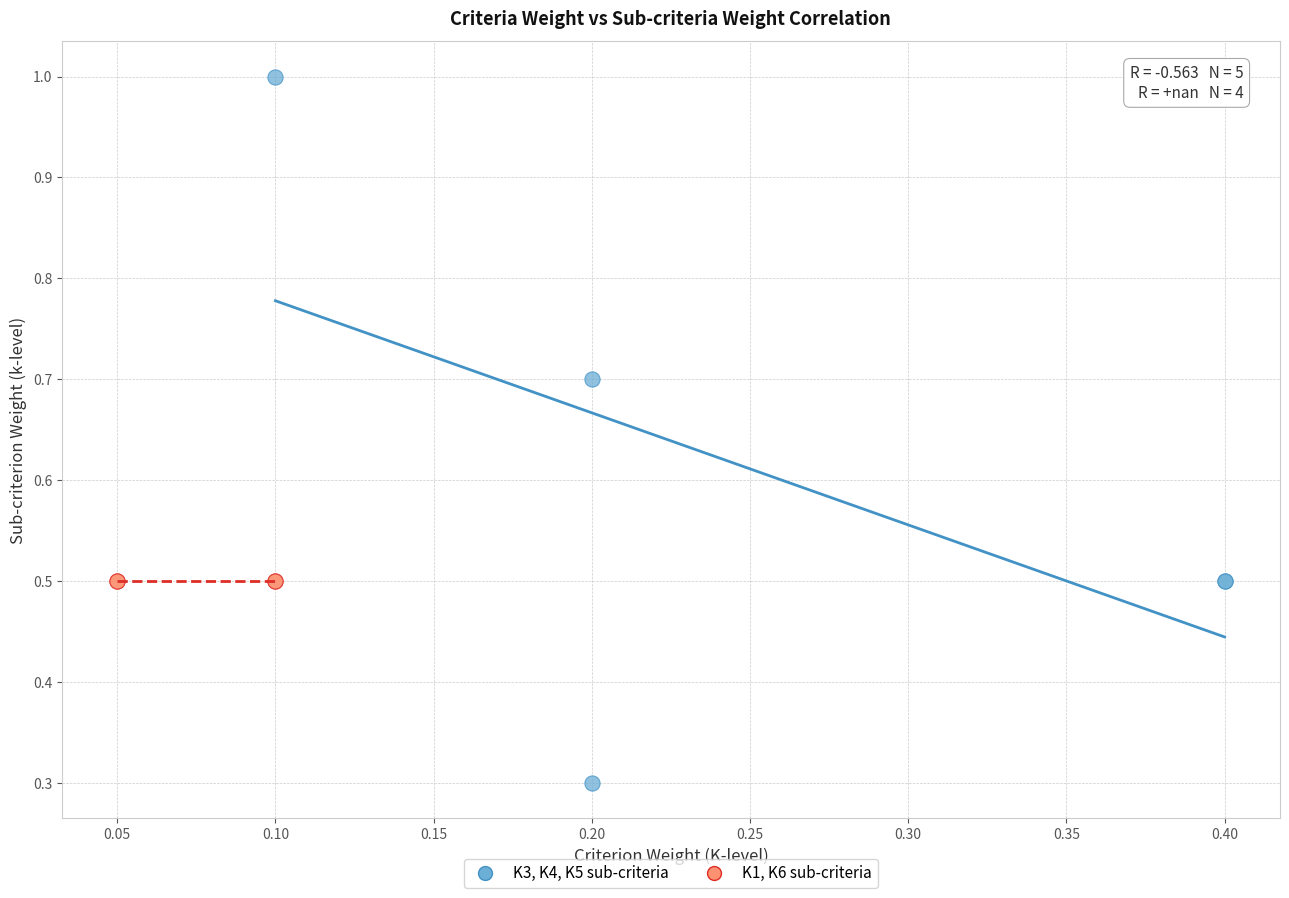

What are all the series names shown in the legend?

K3, K4, K5 sub-criteria, K1, K6 sub-criteria